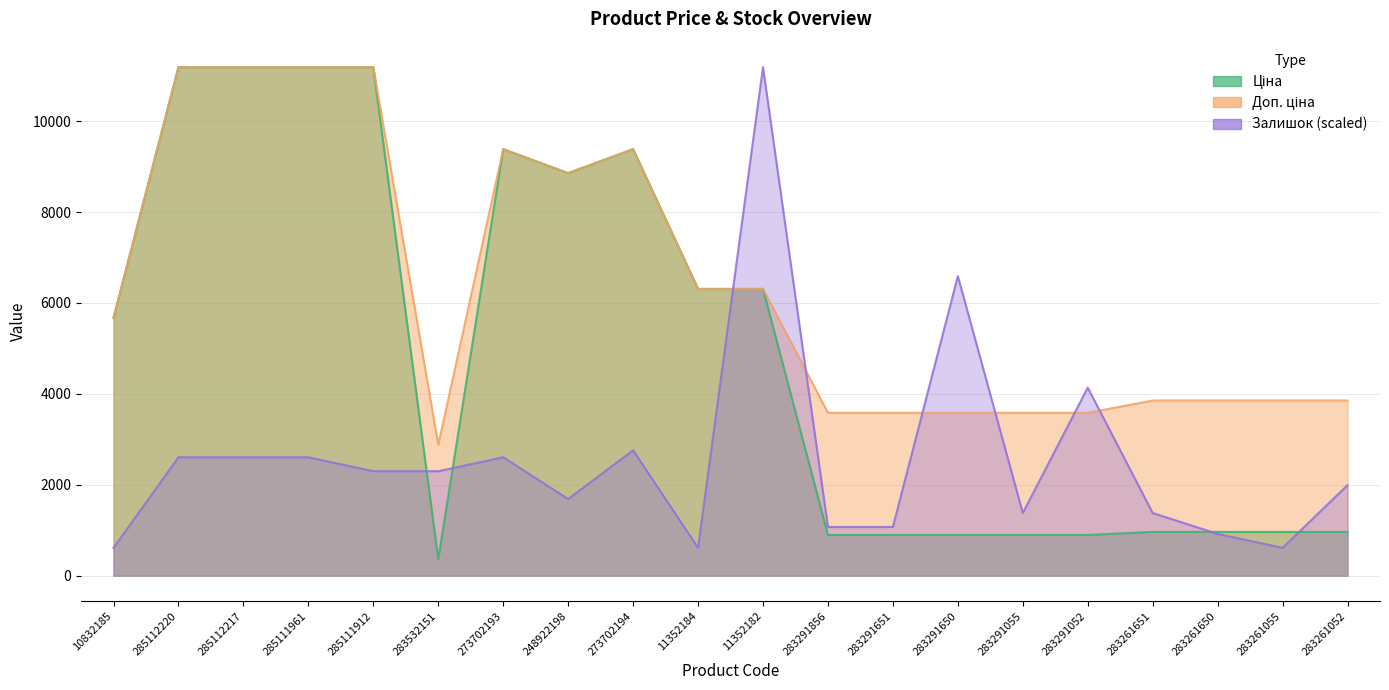

Where is the first local maximum for Залишок?

273702193